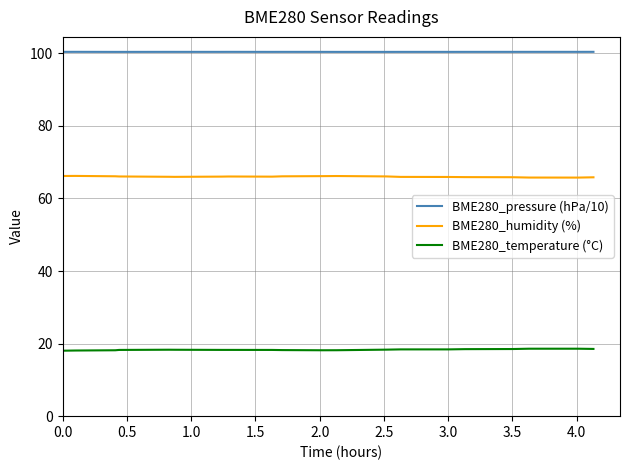

What is the maximum value for BME280_pressure (hPa/10)?

100.4